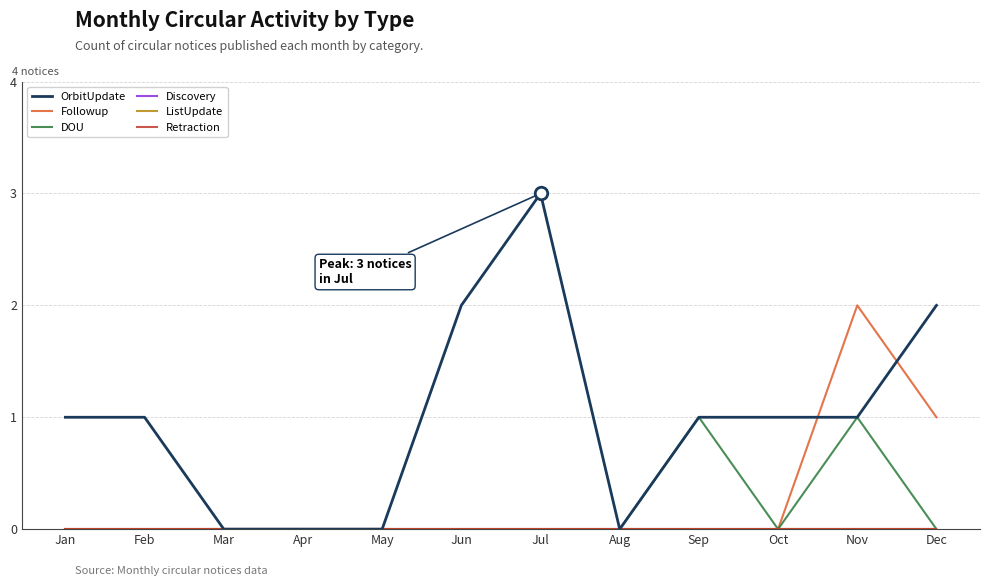

What is the maximum value for Followup?

2